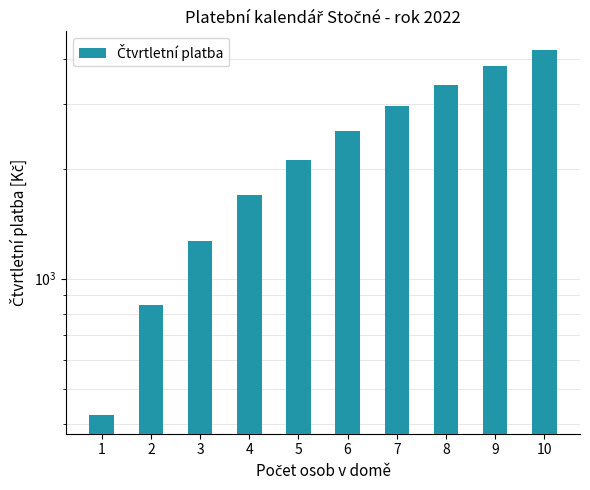

What is the difference between the second highest and second lowest values?

2961